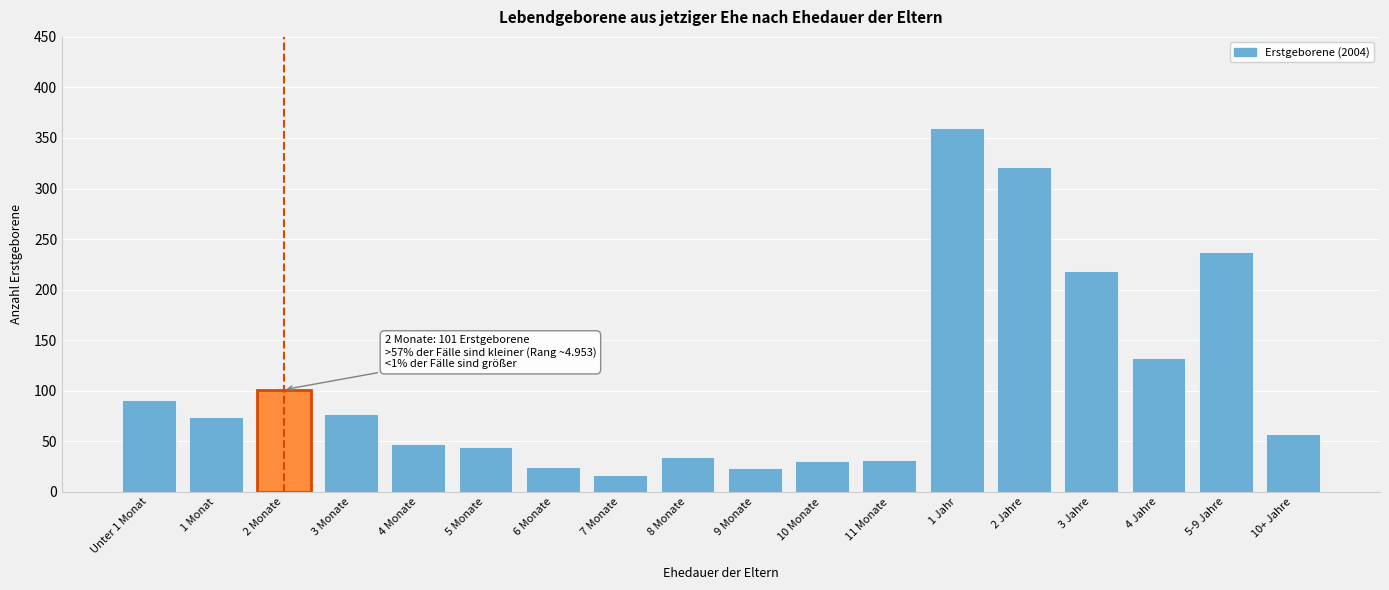

What is the maximum value shown in the chart?

360